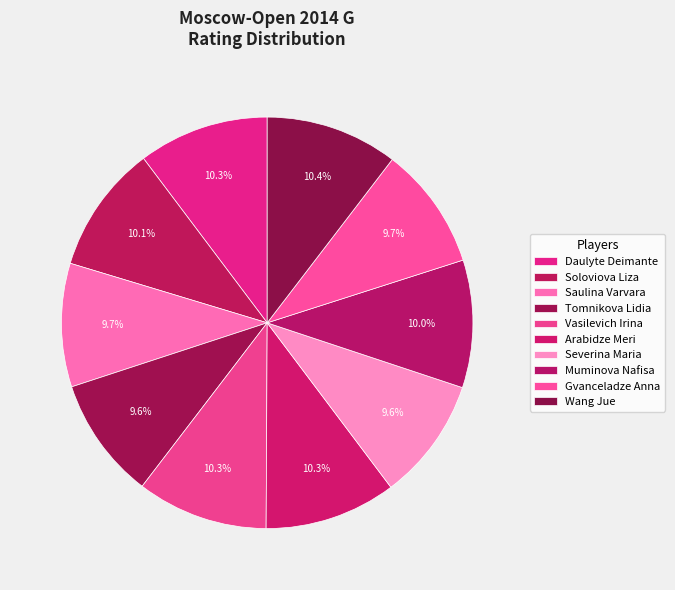

Rank the categories by value from lowest to highest.

Tomnikova Lidia, Severina Maria, Gvanceladze Anna, Saulina Varvara, Muminova Nafisa, Soloviova Liza, Daulyte Deimante, Vasilevich Irina, Arabidze Meri, Wang Jue